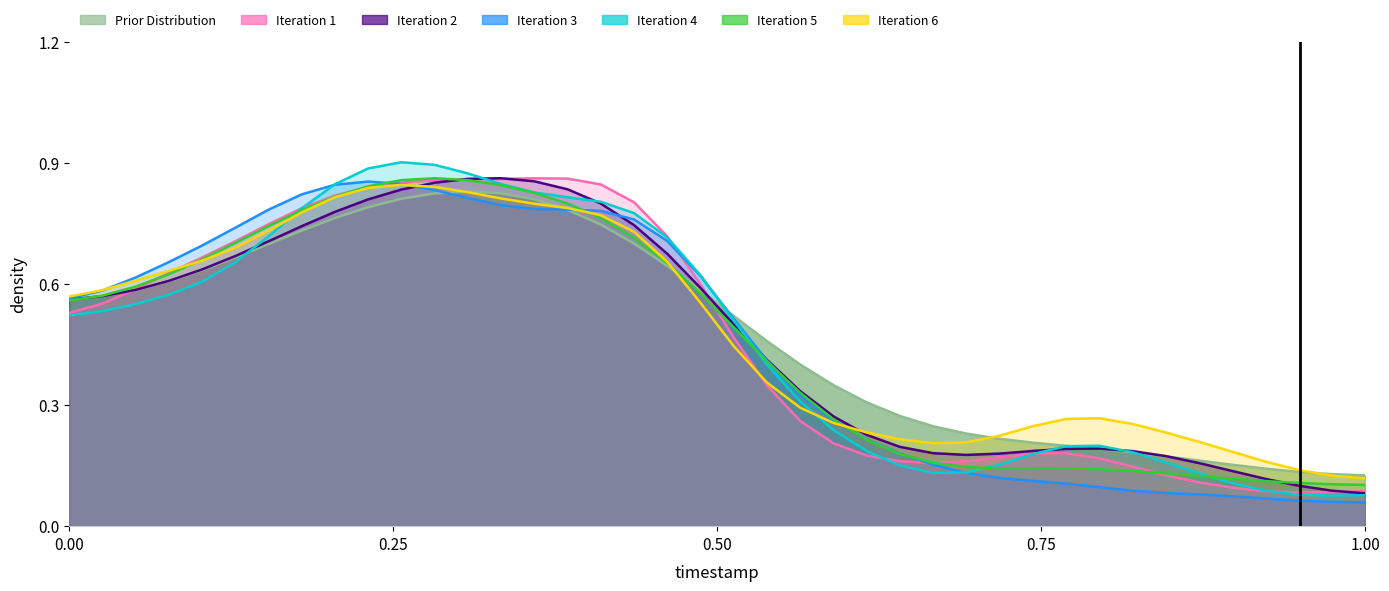

What is the minimum value shown in the chart?

0.1